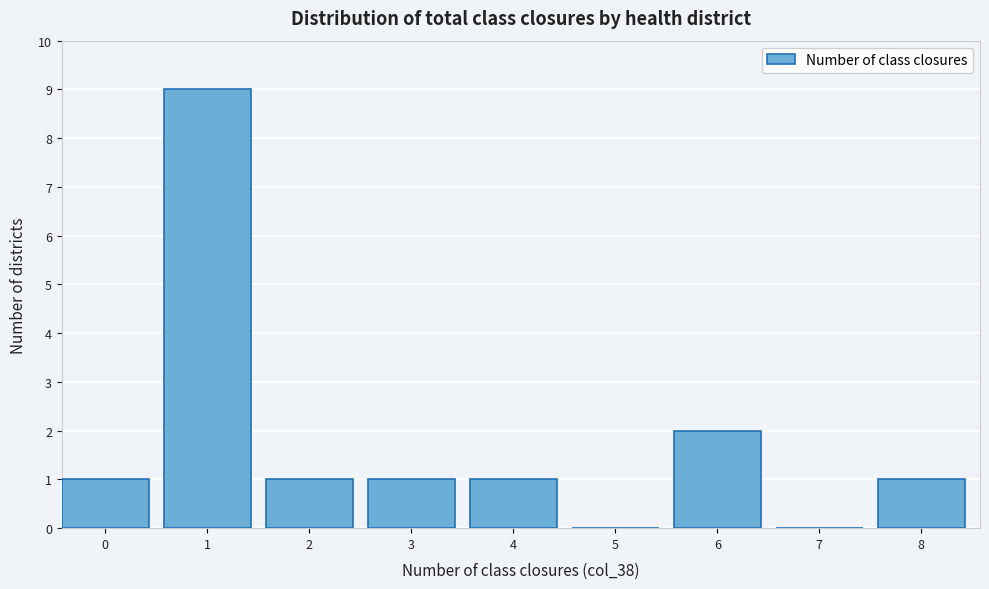

Reading right to left, list all the values displayed in this chart.

8=1	7=0	6=2	5=0	4=1	3=1	2=1	1=9	0=1